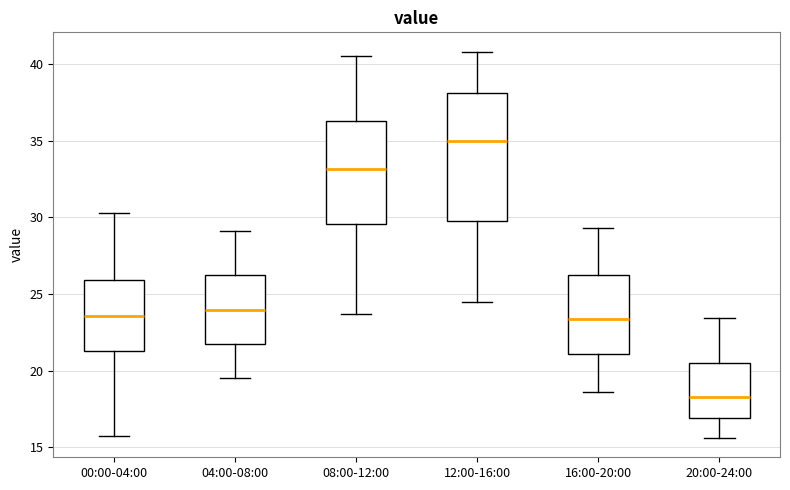

Where is the upper edge of the box for 20:00-24:00 on the y-axis? The values are not printed on the chart, so give them approximately, as read against the axis.

20.5